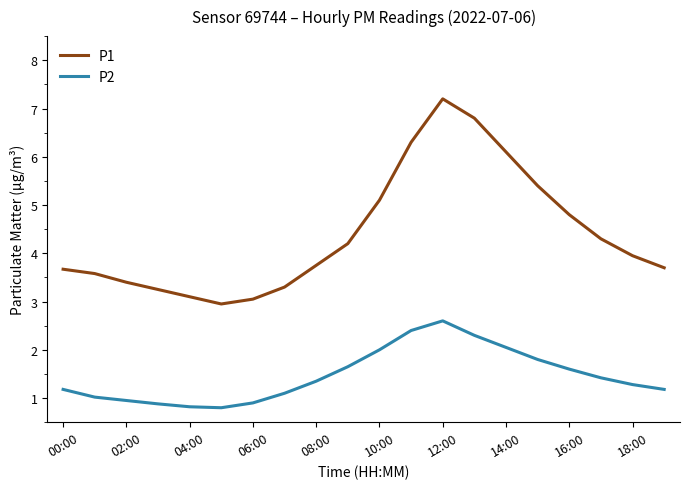

What is the difference between the second highest and second lowest values in the P2 series?

1.6